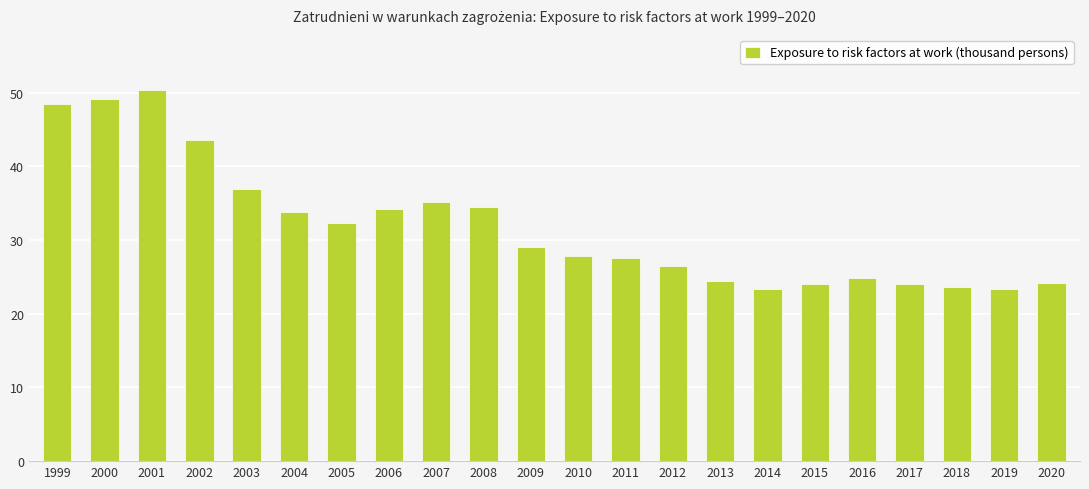

What is the difference between the values at 2017 and 1999?

24.4